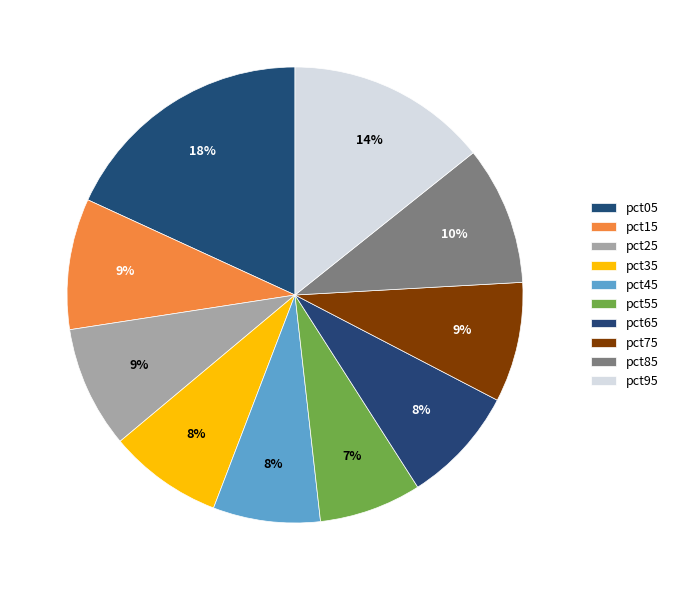

Count the number of slices in the pie.

10